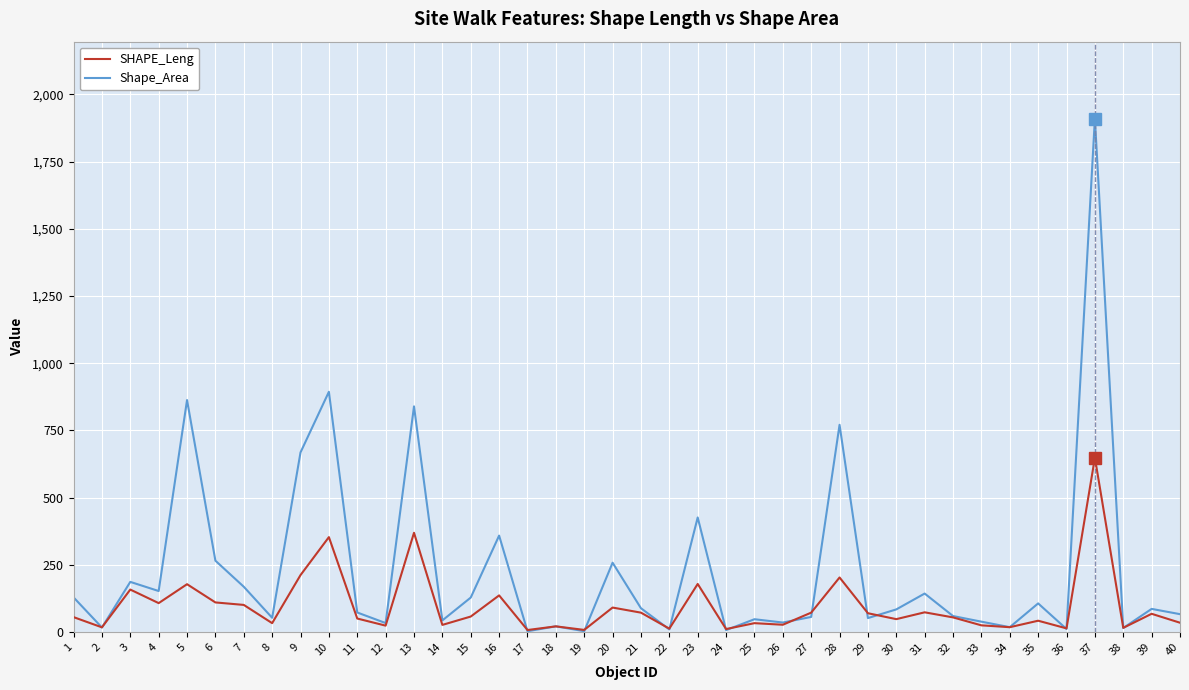

At which category is the sum across all series the highest?

37